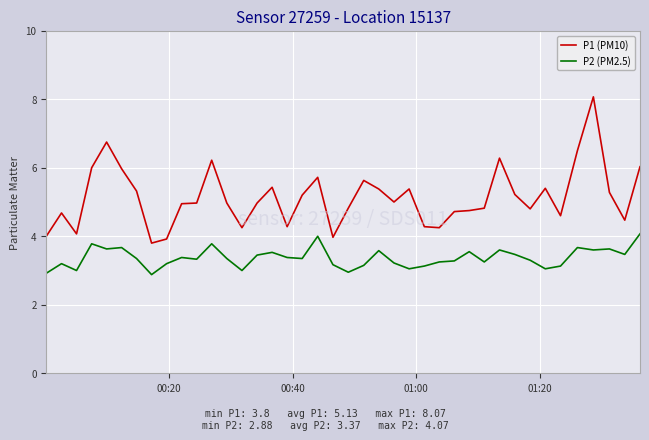

Which series has the largest total across all categories?

P1 (PM10)